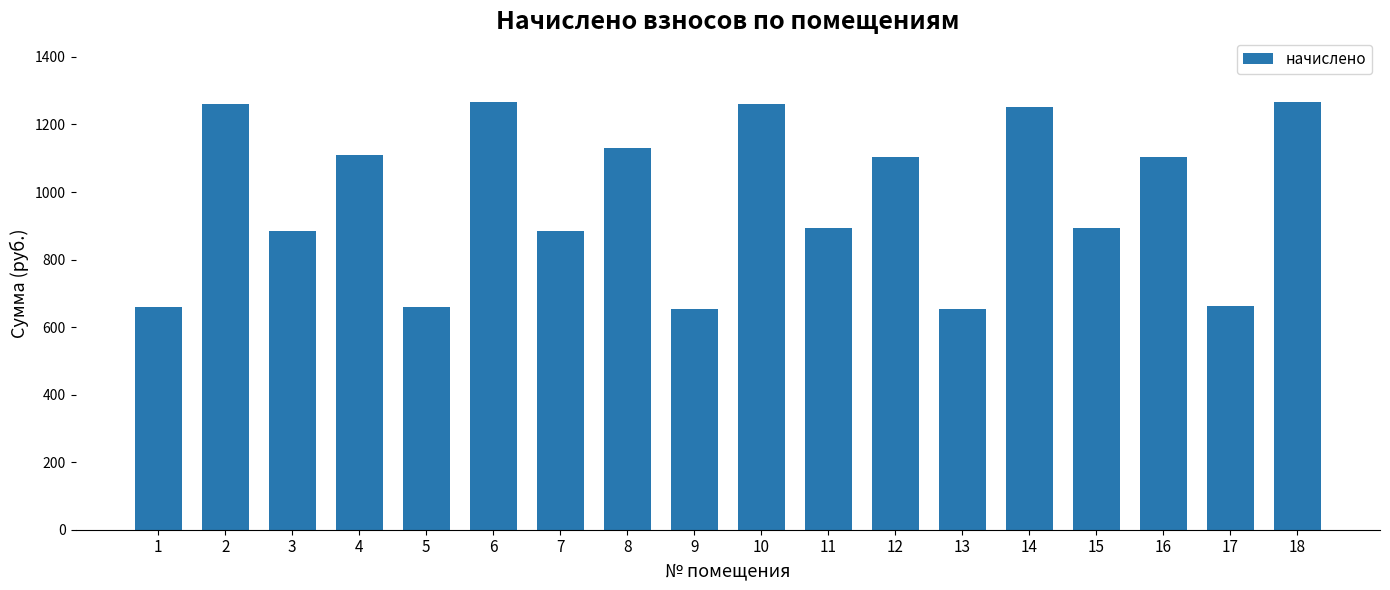

What is the value of the 3rd bar from the left?

883.4